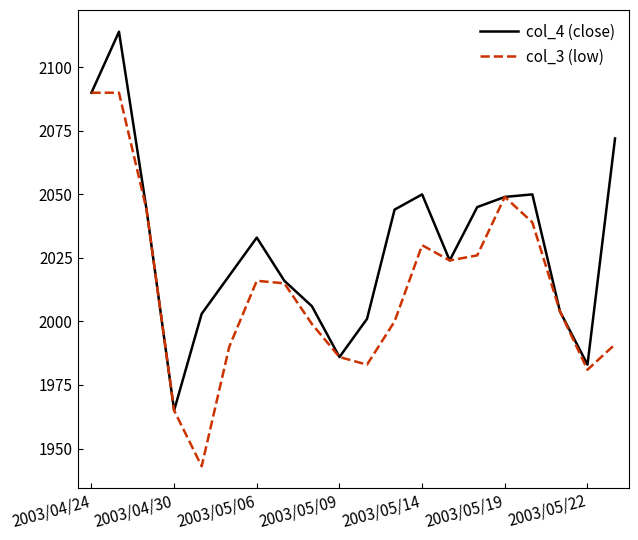

Reading left to right, extract all data points from this chart.

col_4 (close): 2090	2114	2044	1965	2003	2018	2033	2016	2006	1986	2001	2044	2050	2024	2045	2049	2050	2004	1983	2072
col_3 (low): 2090	2090	2044	1965	1943	1990	2016	2015	1999	1986	1983	2000	2030	2024	2026	2049	2039	2004	1981	1991